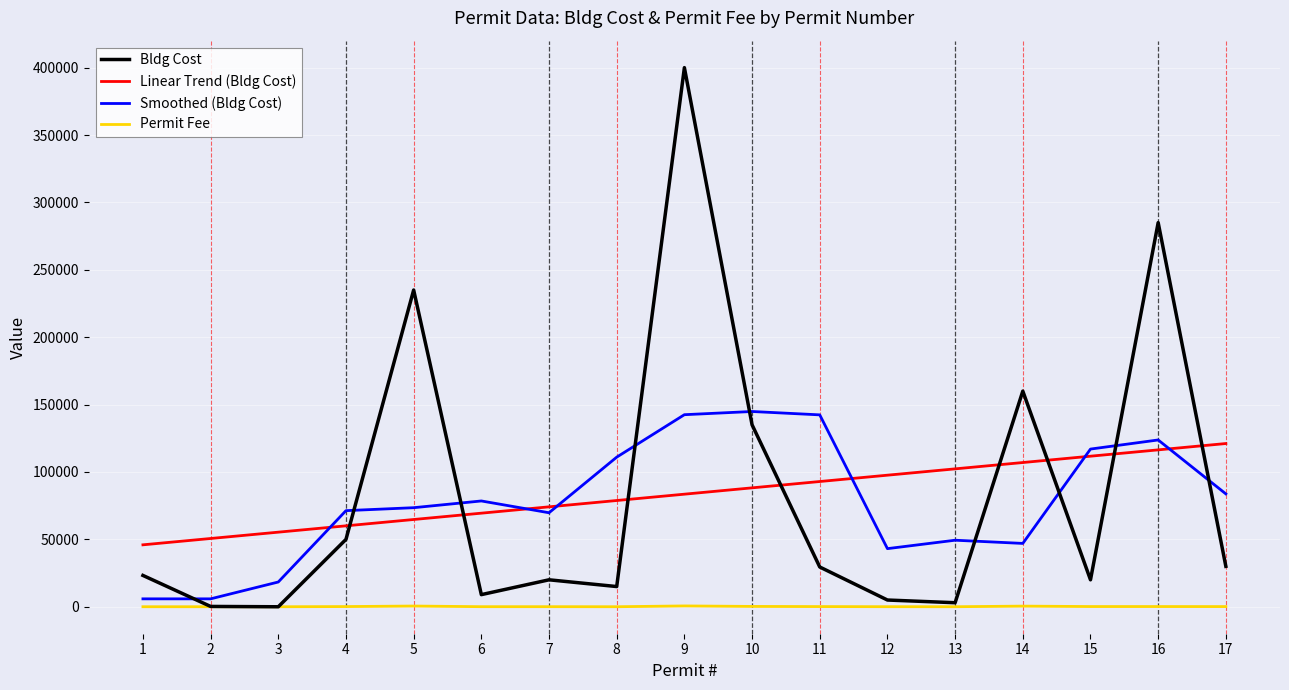

True or false: Permit Fee and Linear Trend (Bldg Cost) cross at least once.

False